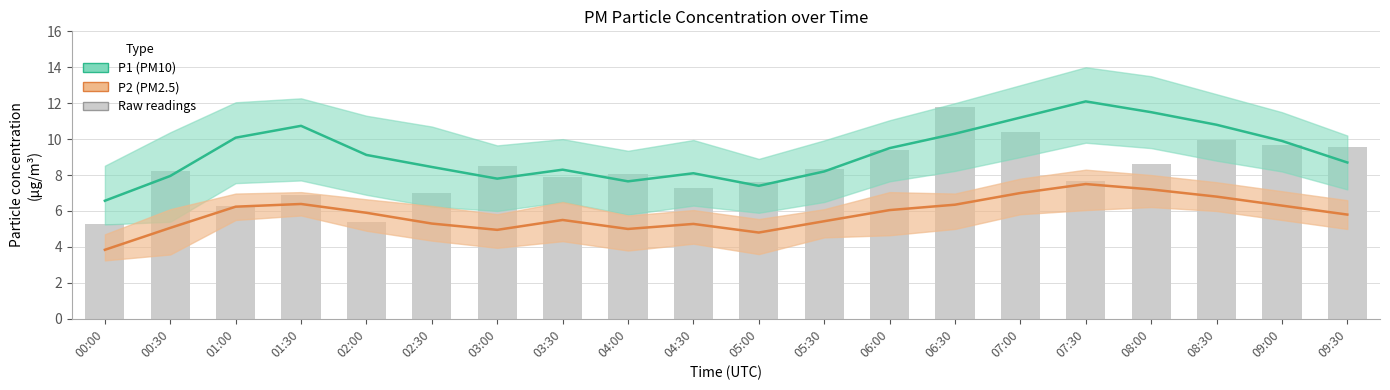

Is it true that P2 (PM2.5) equals 8.8 at 01:30?

False